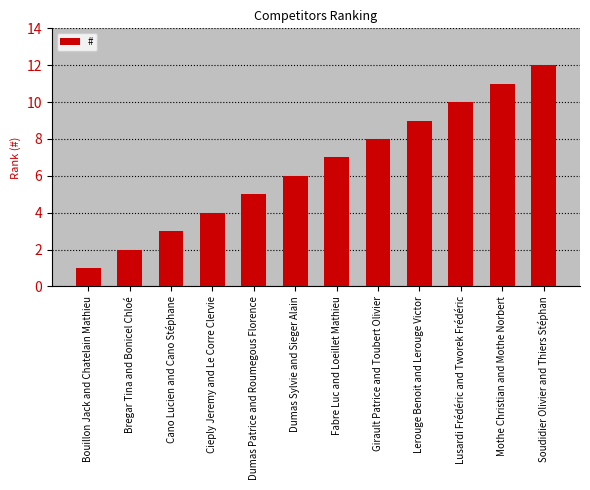

List the labels in order of value, smallest first.

Bouillon Jack and Chatelain Mathieu, Bregar Tina and Bonicel Chloé, Cano Lucien and Cano Stéphane, Cieply Jeremy and Le Corre Clervie, Dumas Patrice and Roumegous Florence, Dumas Sylvie and Sieger Alain, Fabre Luc and Loeillet Mathieu, Girault Patrice and Toubert Olivier, Lerouge Benoit and Lerouge Victor, Lusardi Frédéric and Tworek Frédéric, Mothe Christian and Mothe Norbert, Soudidier Olivier and Thiers Stéphan